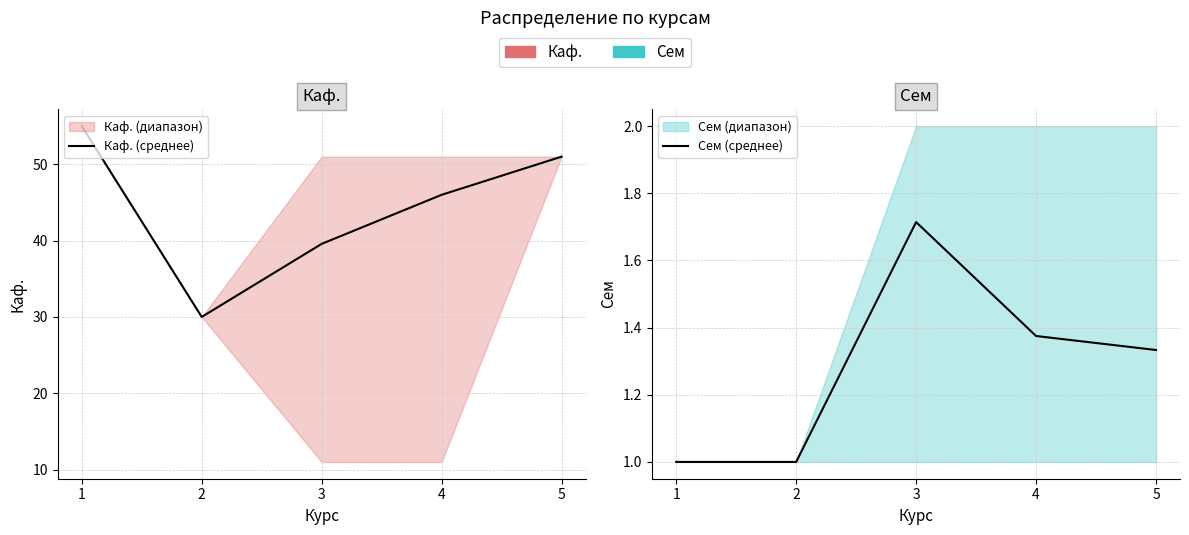

At 5, list the series in order from largest to smallest.

Каф. (среднее), Сем (среднее)